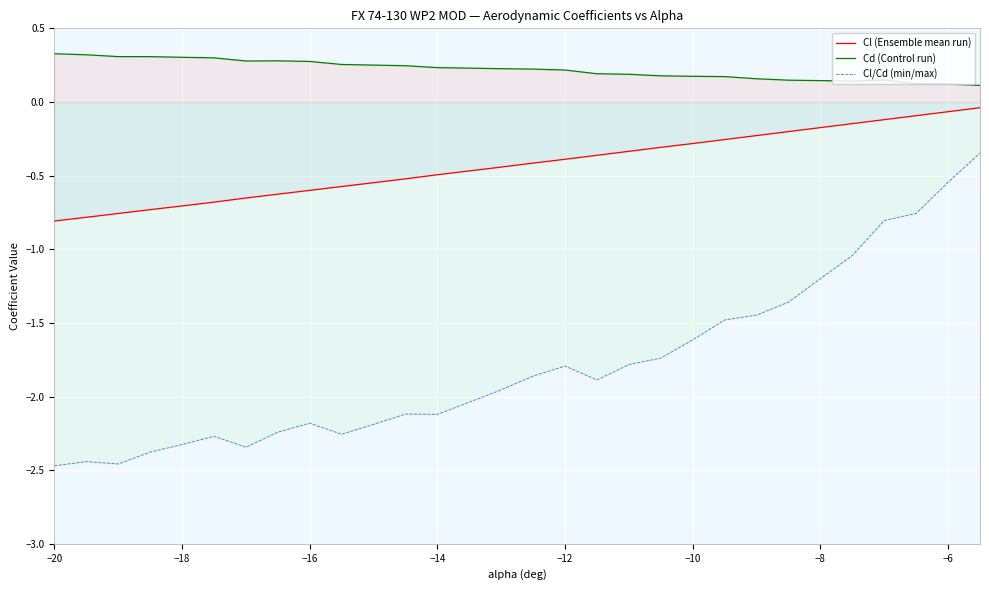

The value of Cl/Cd (min/max) at −10 is -0.8. True or false?

False